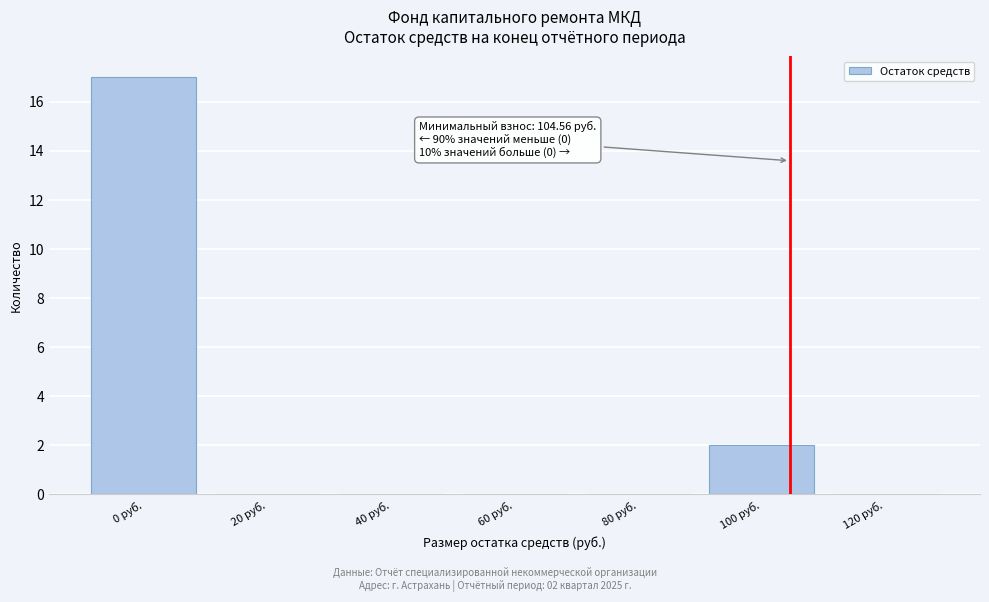

Over which range of the x-axis is the bar tallest?

-10 to 10